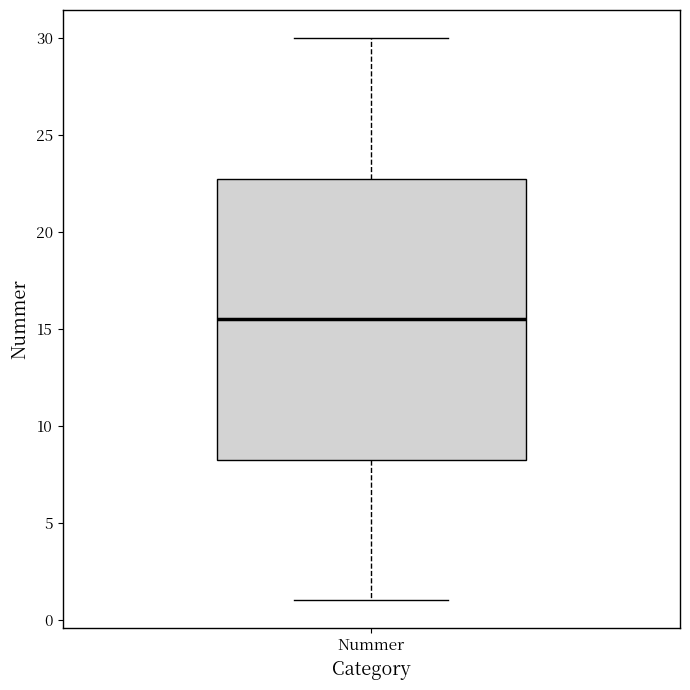

Transcribe this box plot: give where the median line is, the range the box spans, and where the two whiskers end, as read against the y-axis. The values are not printed on the chart, so give them approximately, as read against the axis.

median 15.5, box 8.5 to 23.0, whiskers 1.0 to 30.0